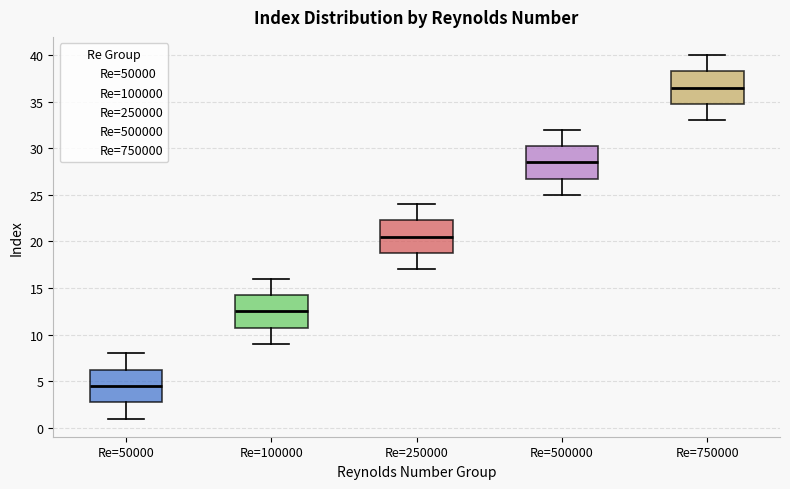

Reading left to right, read every box against the y-axis: the position of its median line, the range the box covers, and the ends of its whiskers. The values are not printed on the chart, so give them approximately, as read against the axis.

Re=50000: median 4.5, box 3.0 to 6.5, whiskers 1.0 to 8.0
Re=100000: median 12.5, box 11.0 to 14.5, whiskers 9.0 to 16.0
Re=250000: median 20.5, box 19.0 to 22.5, whiskers 17.0 to 24.0
Re=500000: median 28.5, box 27.0 to 30.5, whiskers 25.0 to 32.0
Re=750000: median 36.5, box 35.0 to 38.5, whiskers 33.0 to 40.0